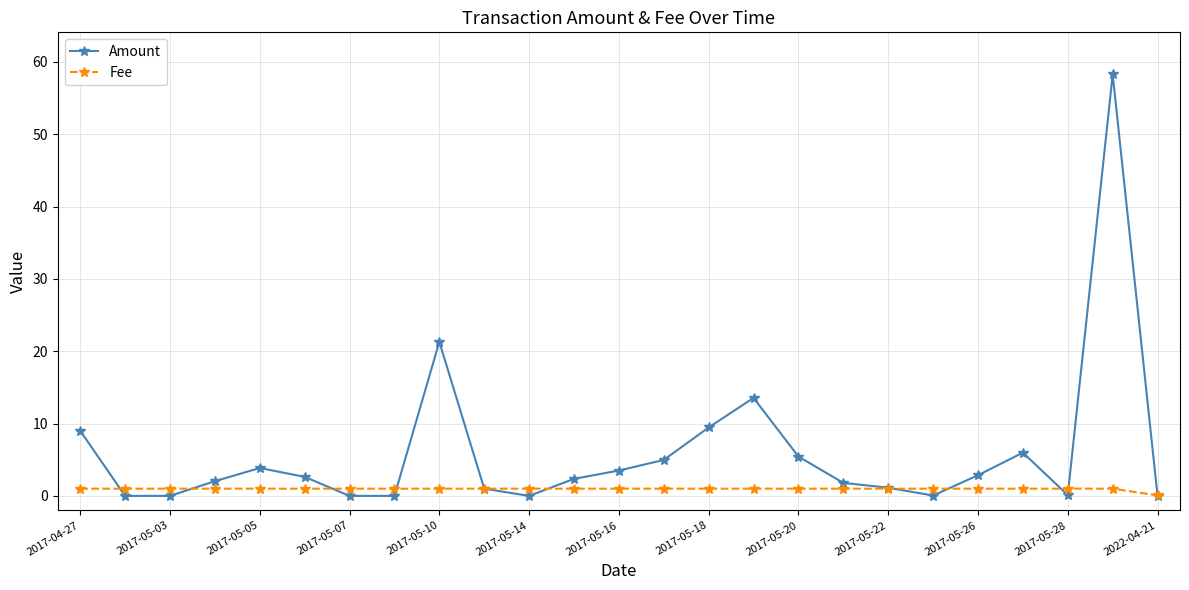

True or false: Amount has more than 2 points higher than both neighbors.

True